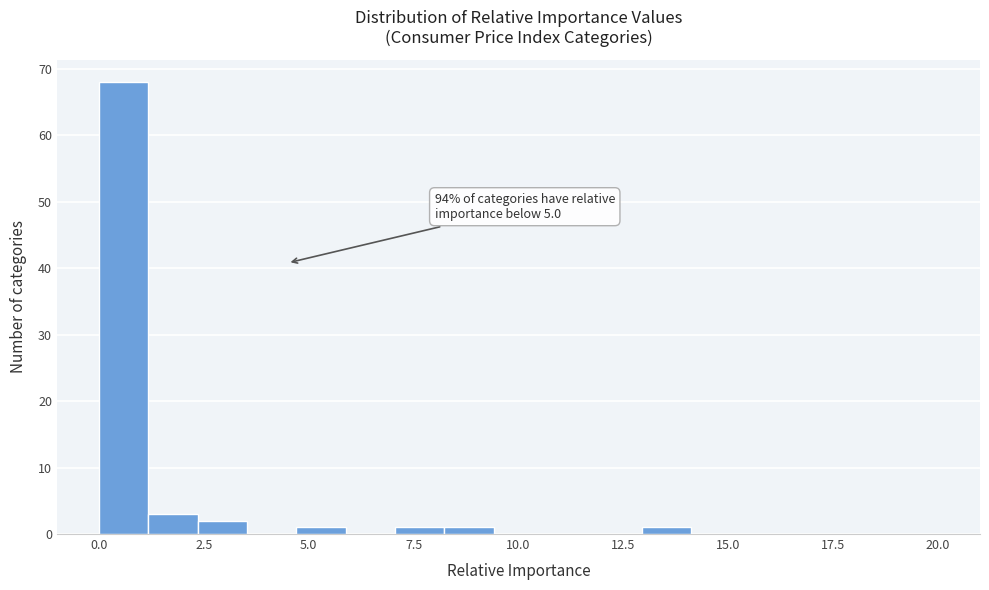

Around what value on the x-axis is the tallest bar? Give the approximate position of its centre, as read against the axis.

0.5